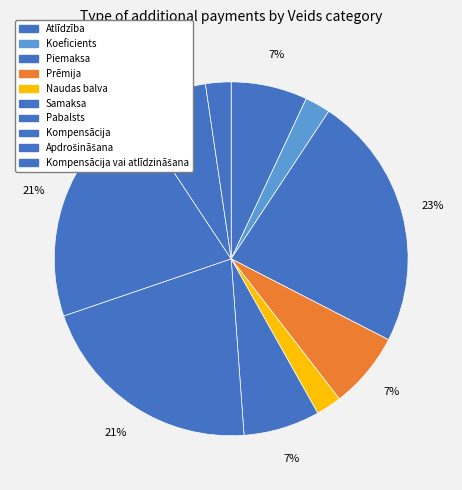

Count the number of slices in the pie.

10